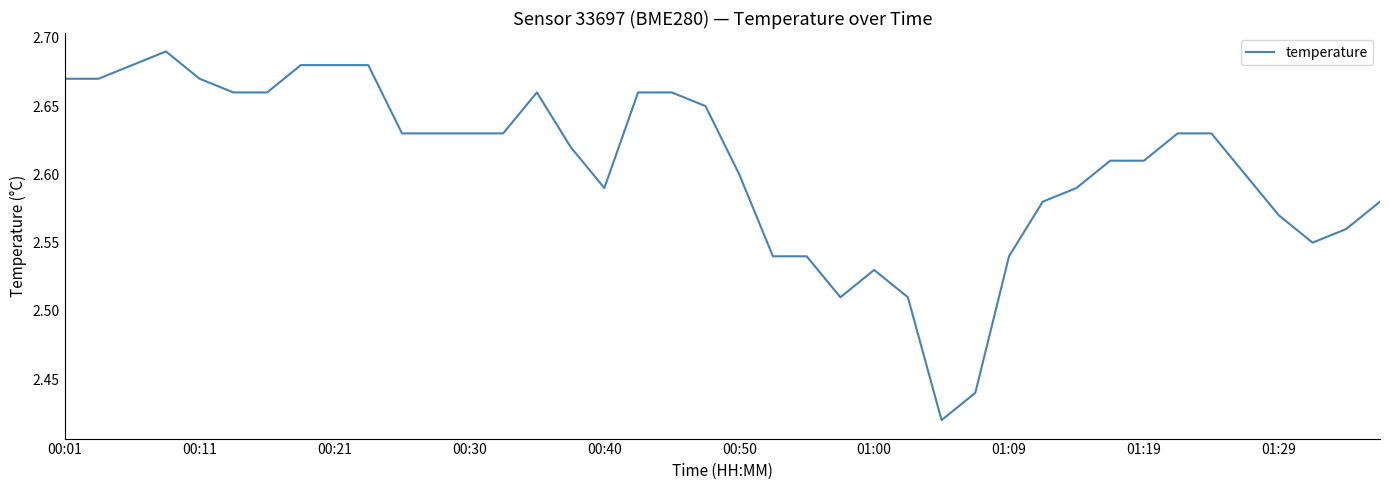

What is the difference between the maximum and minimum values?

0.3